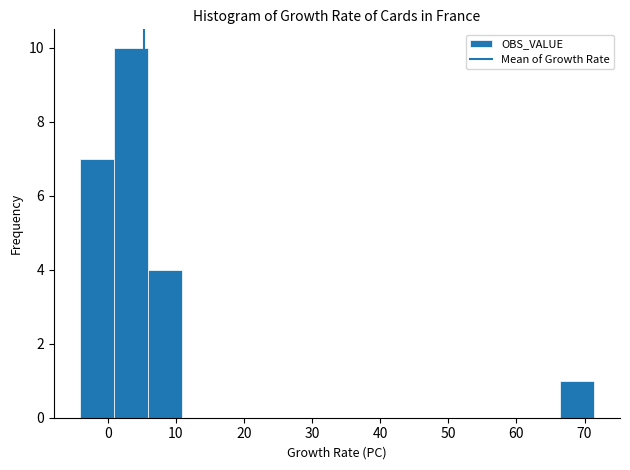

How tall is the bar that spans -4 to 1 on the x-axis? Neither the bar edges nor the heights are printed on the chart, so give them approximately, as read against the axes.

7